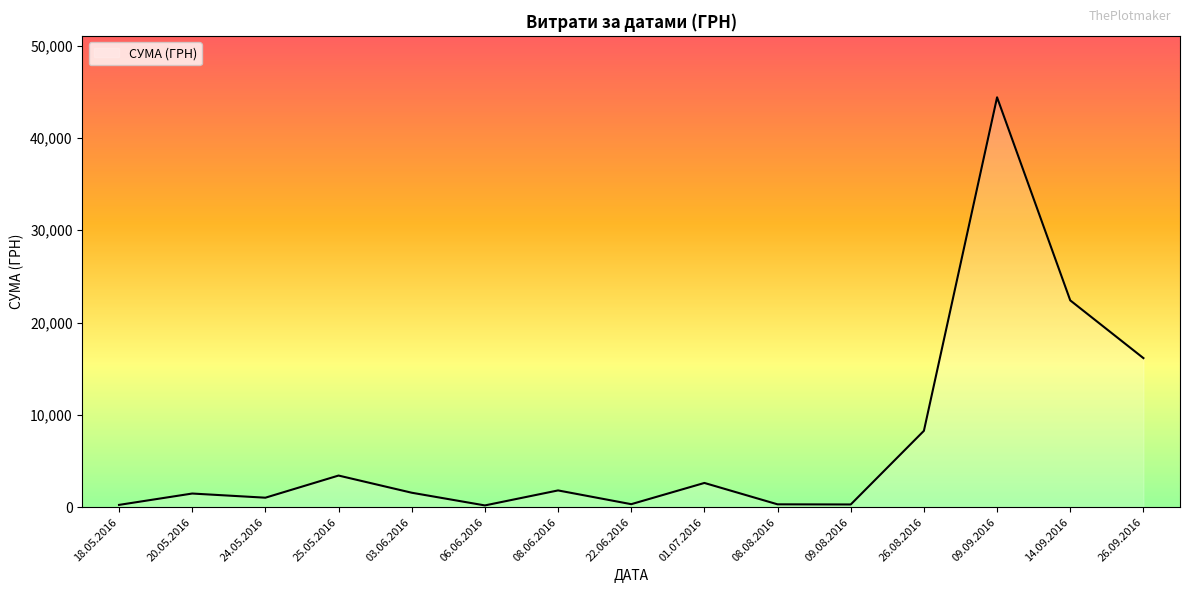

Which category has the highest value across all series?

09.09.2016